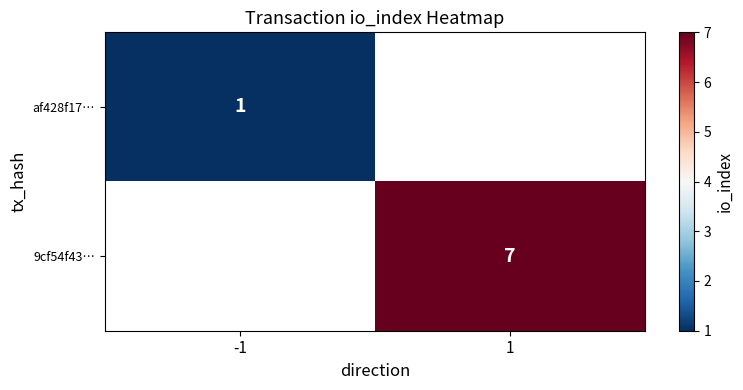

Is it true that af428f17… equals 1 at -1?

True